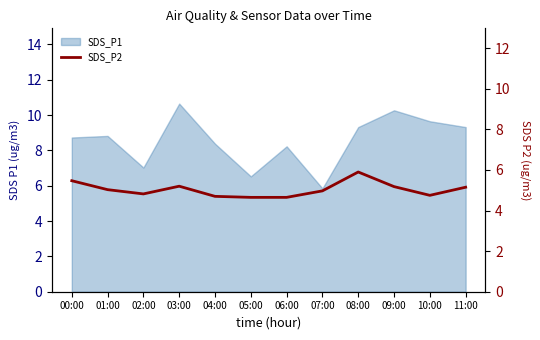

How many values are below 5?

6